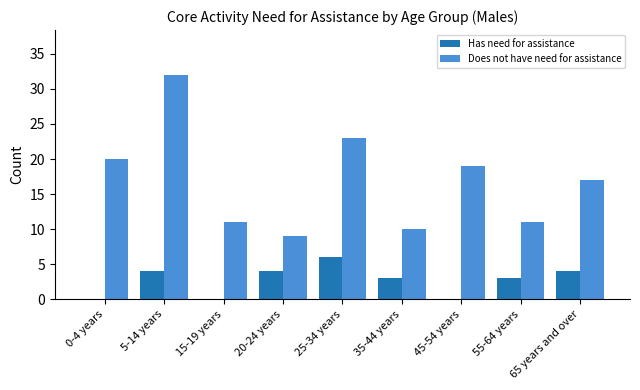

Where is Does not have need for assistance nearest to the value 20?

0-4 years